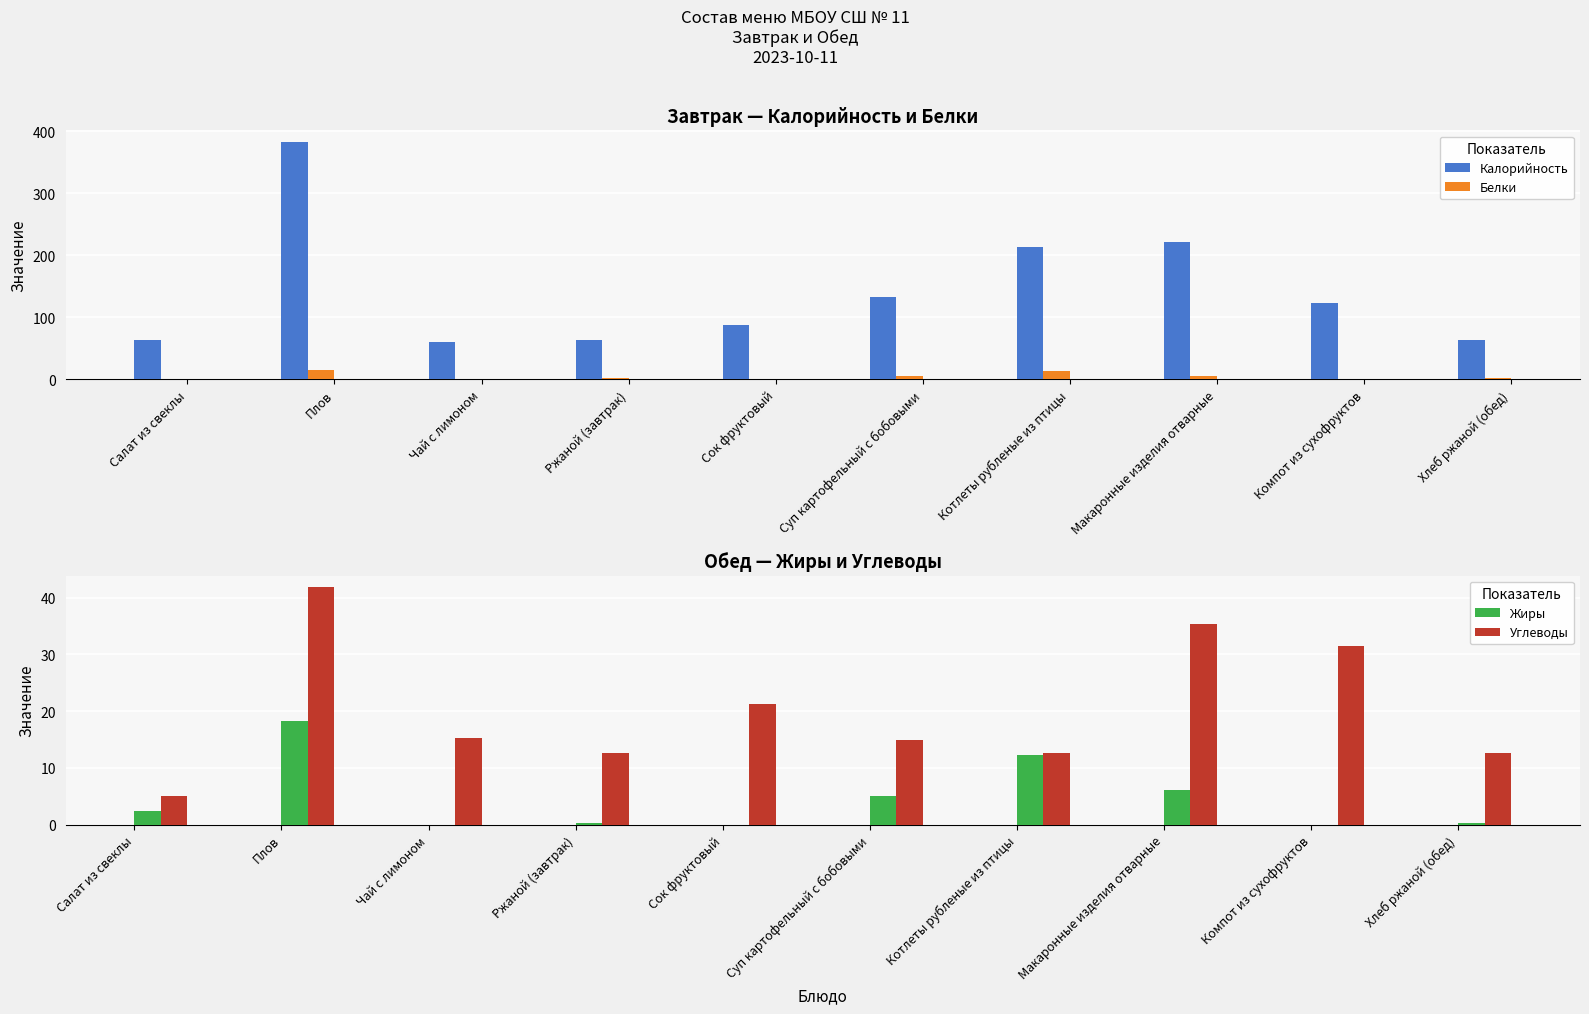

The Калорийность series shows 133.6 at Суп картофельный с бобовыми. True or false?

True